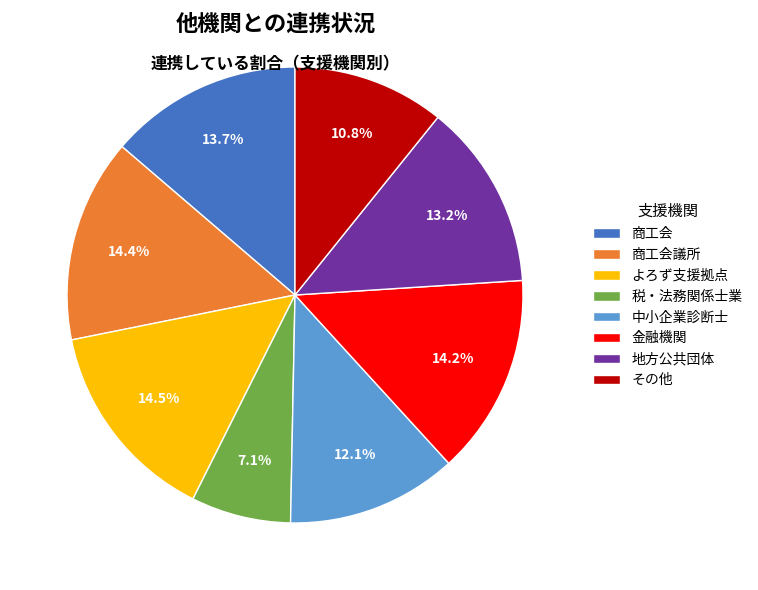

Which category has the smallest portion of the pie?

税・法務関係士業